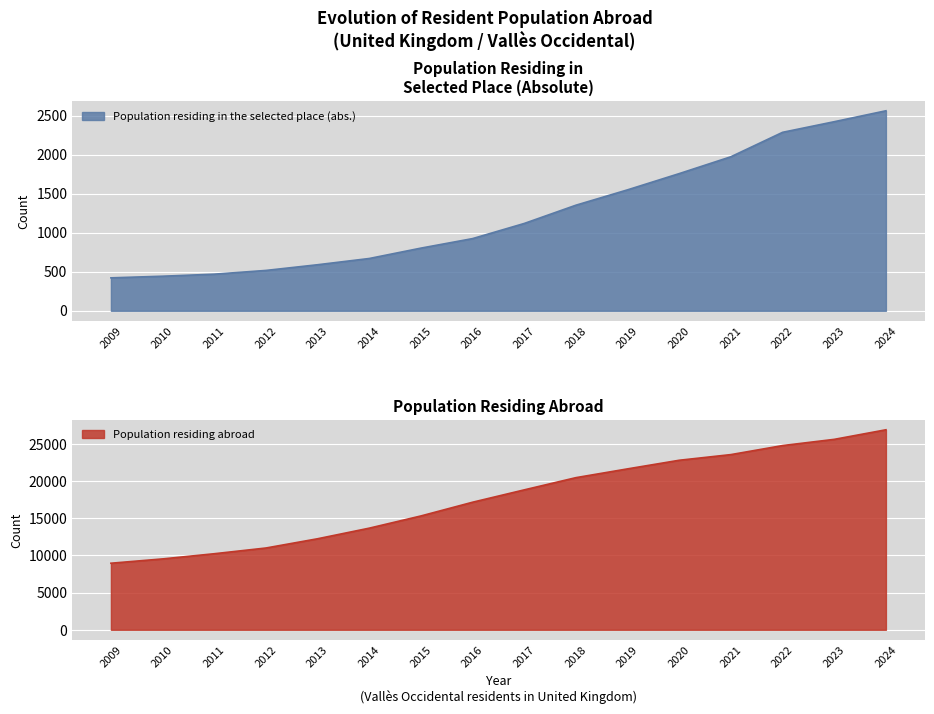

What is the difference between the maximum and minimum values in the Population residing in the selected place (abs.) series?

2141